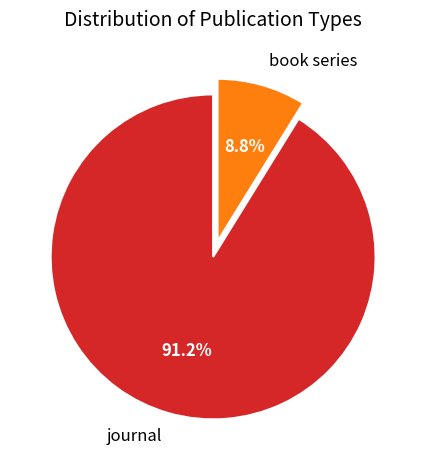

Between journal and book series, which is larger?

journal